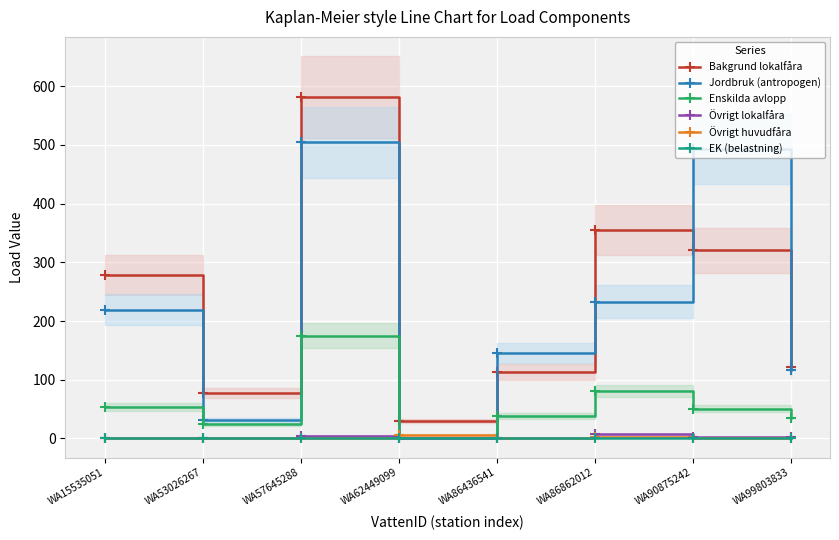

Where do Enskilda avlopp and Övrigt huvudfåra first cross each other?

WA57645288 and WA62449099